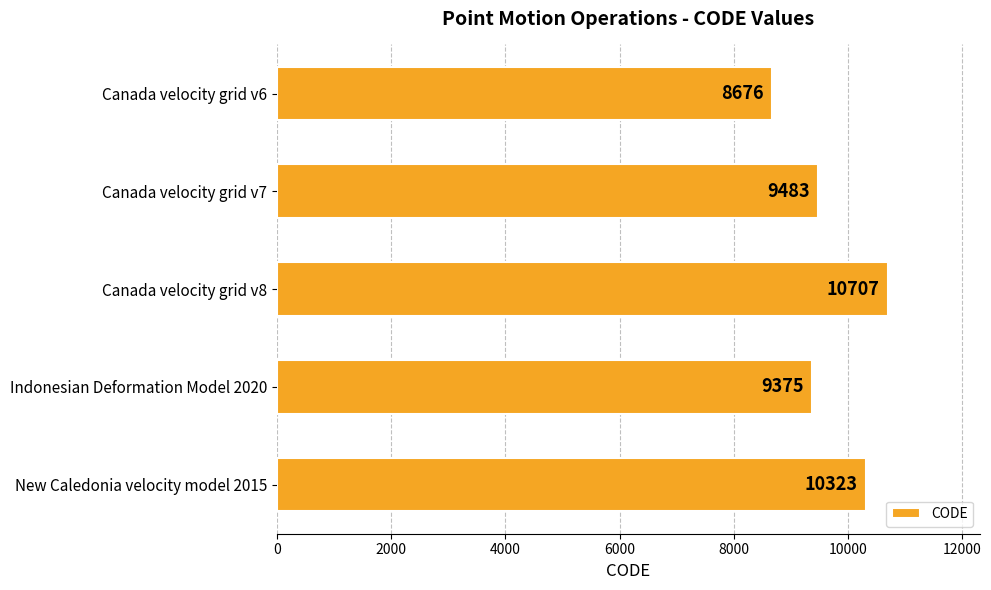

List the labels in order of value, smallest first.

Canada velocity grid v6, Indonesian Deformation Model 2020, Canada velocity grid v7, New Caledonia velocity model 2015, Canada velocity grid v8